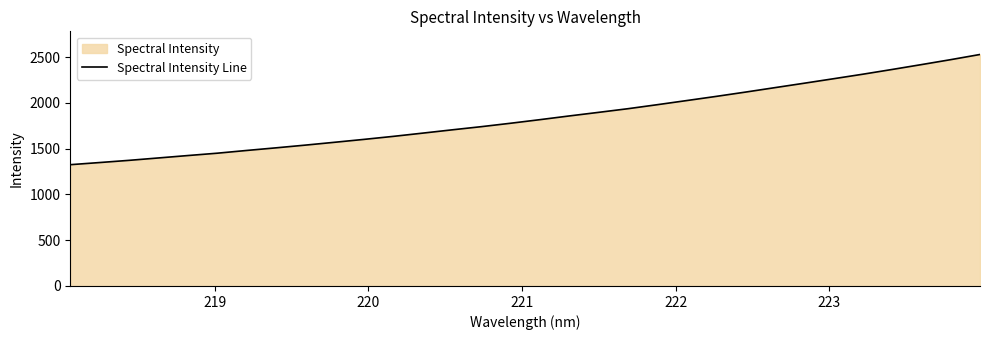

Reading right to left, extract all data points from this chart.

2527.8	2471.3	2417.2	2364.0	2312.3	2262.8	2213.7	2165.5	2117.0	2070.1	2024.8	1979.8	1935.9	1896.0	1856.9	1816.3	1777.1	1739.7	1704.9	1669.0	1633.7	1600.7	1569.1	1538.0	1508.2	1479.6	1449.7	1424.1	1397.9	1371.7	1347.8	1324.5